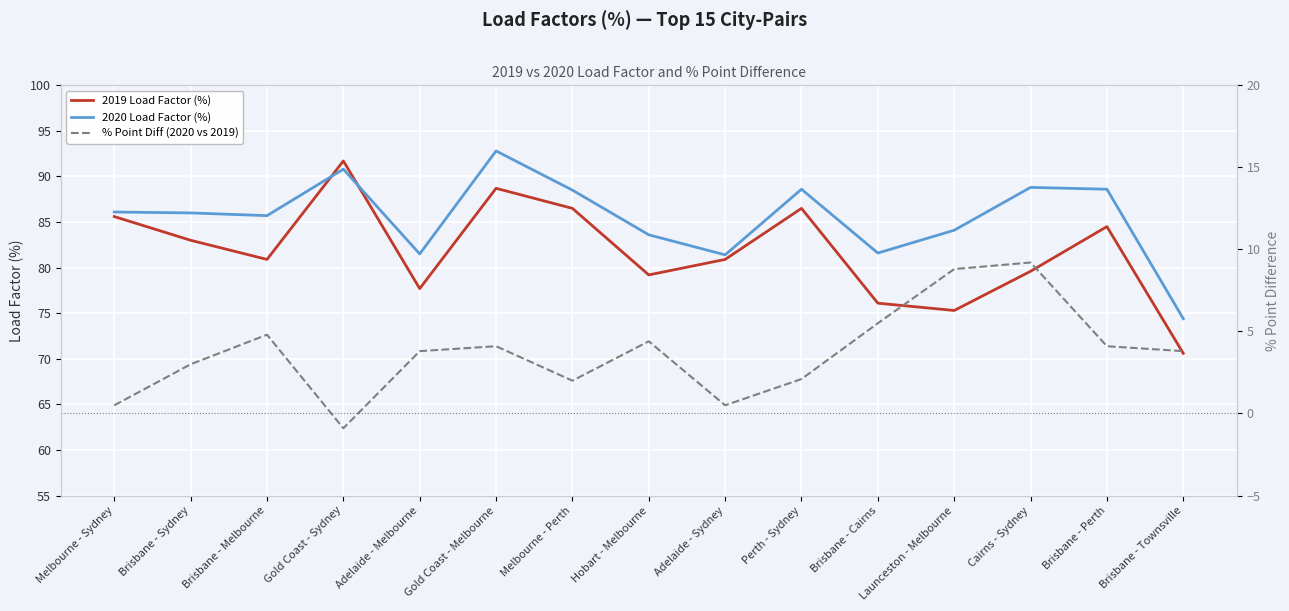

Rank the series at Perth - Sydney from highest to lowest value.

2020 Load Factor (%), 2019 Load Factor (%), % Point Diff (2020 vs 2019)